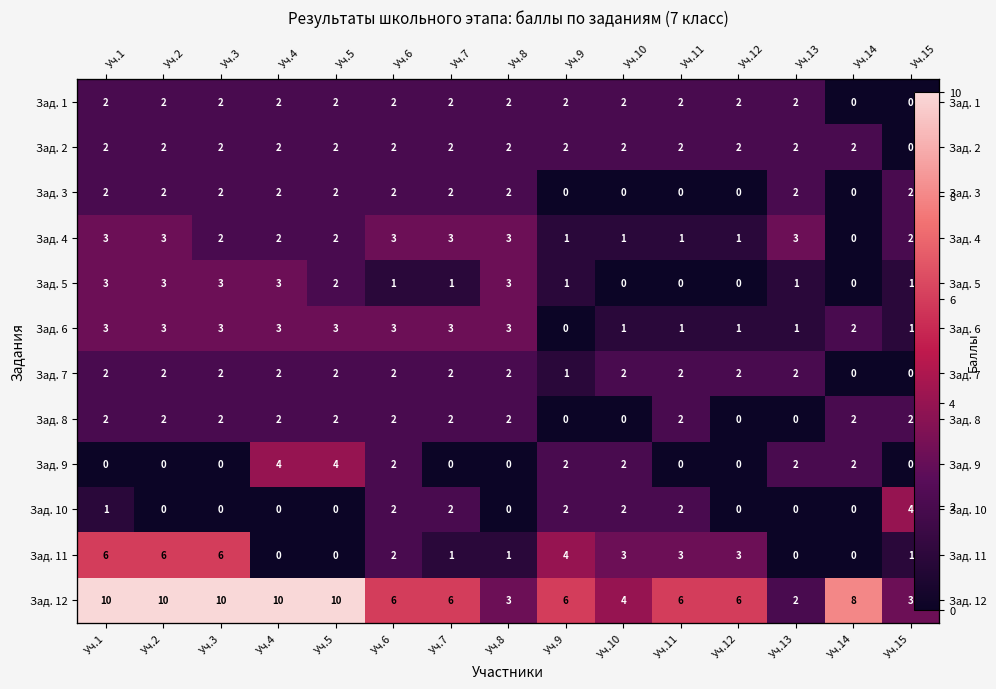

At which category is the sum across all series the highest?

Уч.1